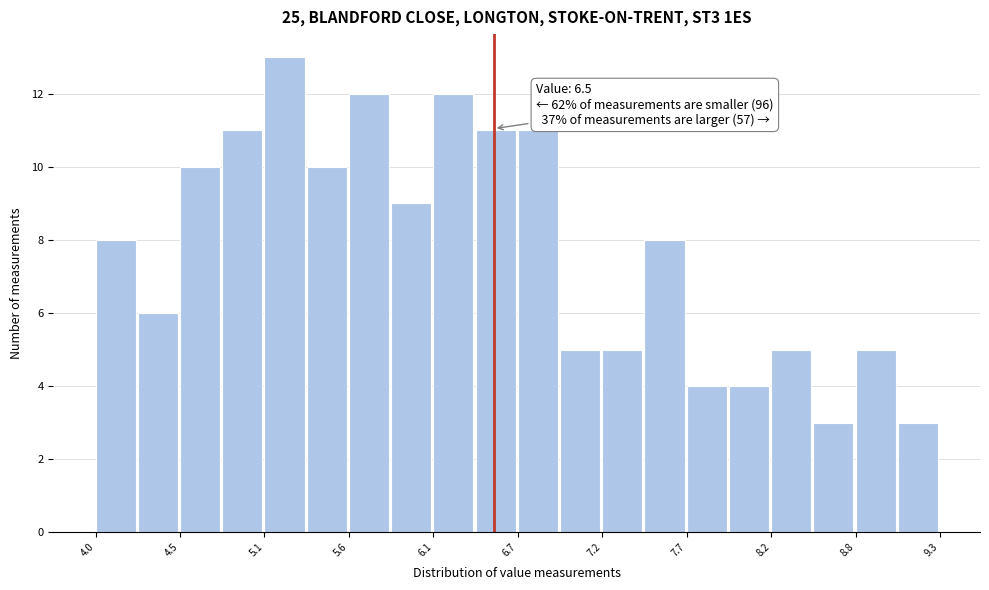

Read against the x-axis, roughly where is the centre of the tallest bar?

5.2